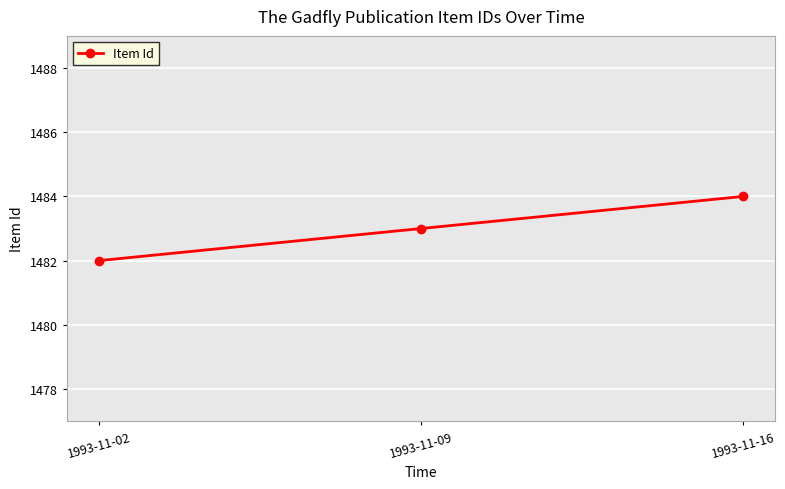

Is it true that the value at 1993-11-09 is 1483?

True